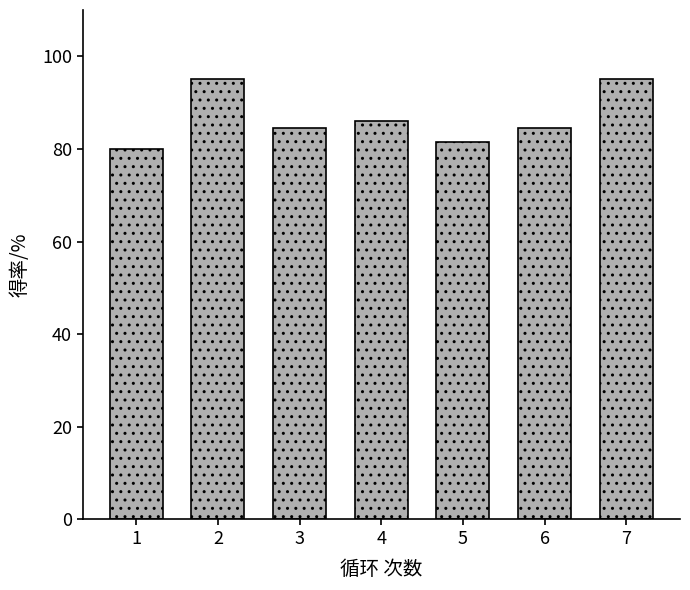

What is the value of the 5th bar from the left?

81.5